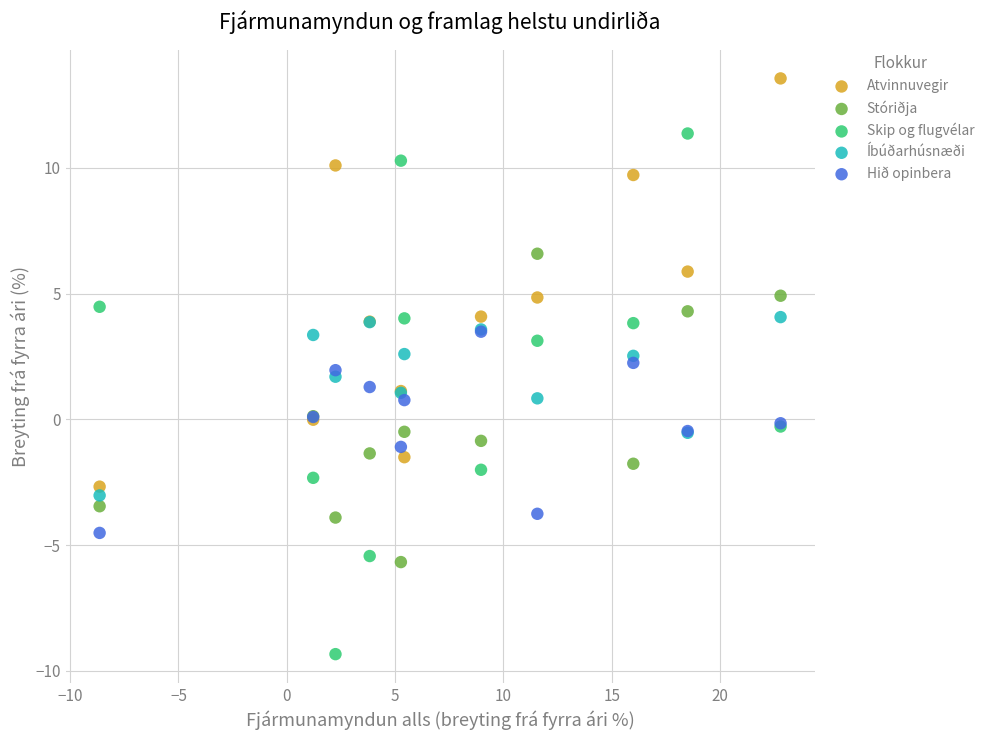

Which series has the widest spread of Y values?

Skip og flugvélar